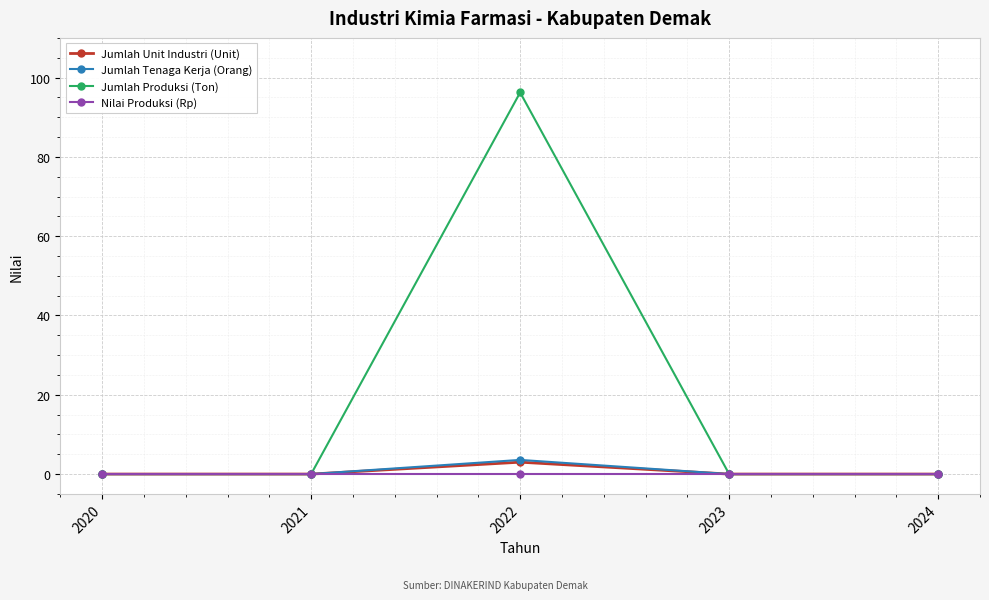

Which series has the largest range (max minus min)?

Jumlah Produksi (Ton)